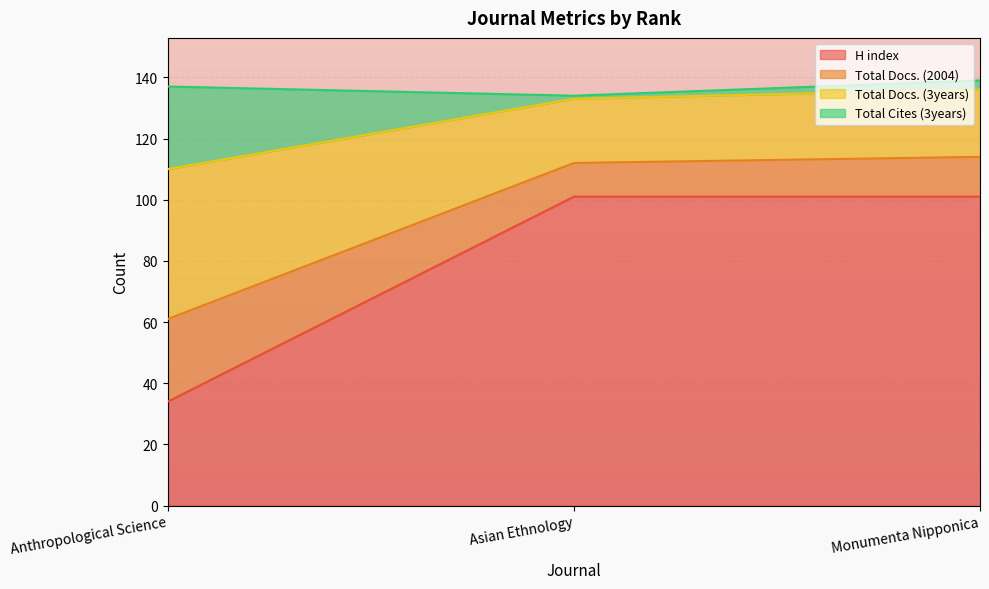

The value of H index at Asian Ethnology is 144. True or false?

False